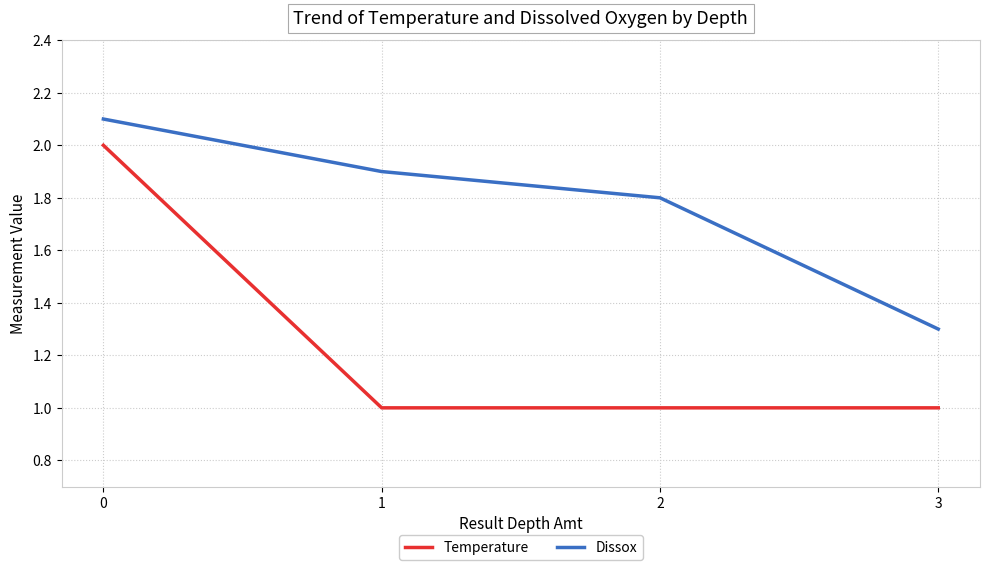

What is the lowest value of the Temperature series?

1.0